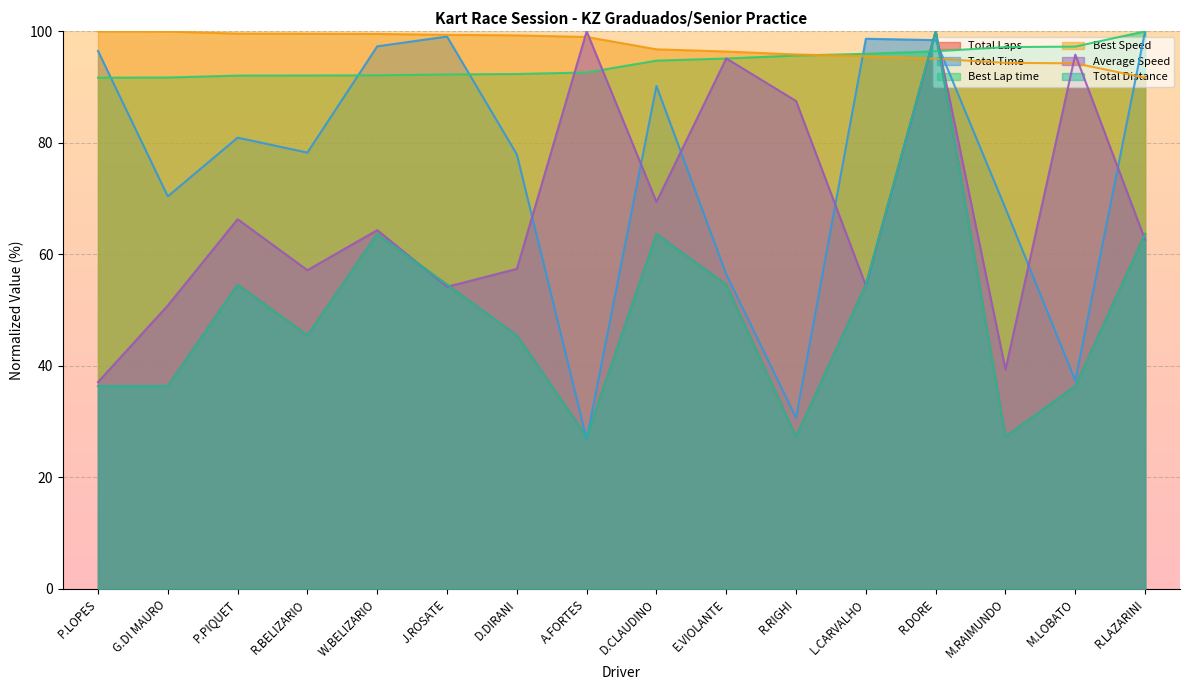

Rank the series by their maximum value, from lowest to highest.

Total Laps, Total Time, Best Lap time, Best Speed, Average Speed, Total Distance